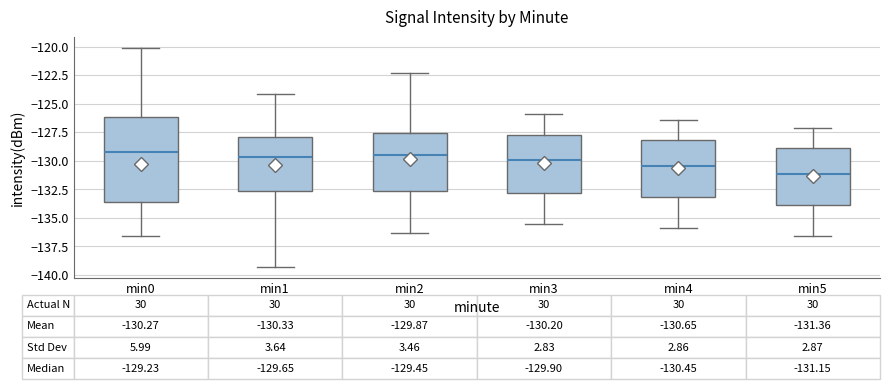

Comparing the boxes themselves (not the whiskers), which one is the tallest?

min0